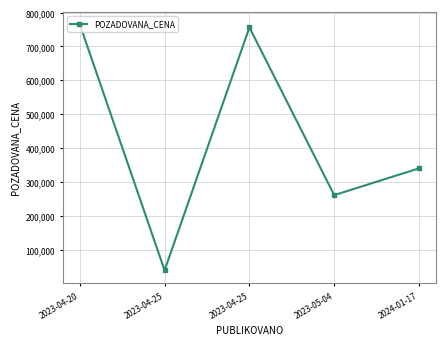

What is the change in value from 2023-04-25 to 2024-01-17?

-416000